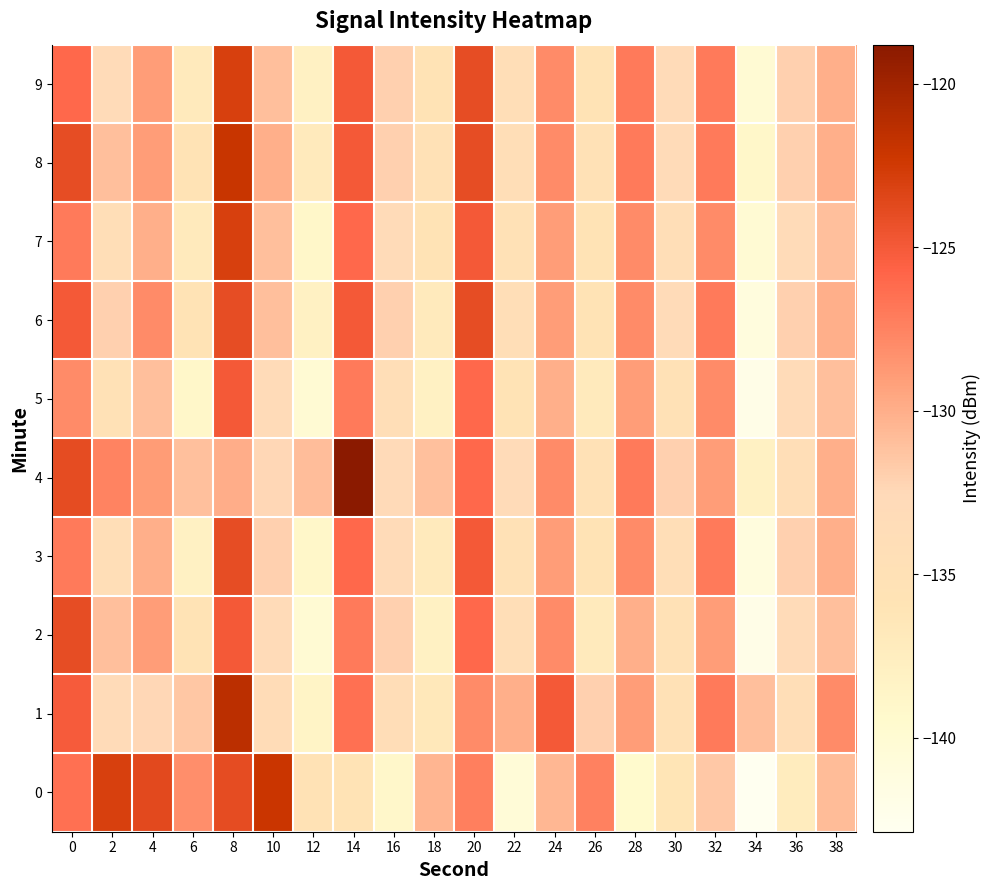

Reading left to right, list all the values displayed in this chart.

0: 0=-126.5	2=-123.0	4=-123.8	6=-128.2	8=-123.9	10=-122.1	12=-135.6	14=-135.9	16=-139.1	18=-130.4	20=-127.3	22=-140.5	24=-130.5	26=-127.4	28=-139.5	30=-136.2	32=-131.5	34=-142.9	36=-137.3	38=-130.8
1: 0=-125.2	2=-133.0	4=-132.4	6=-131.5	8=-121.4	10=-133.4	12=-138.5	14=-126.4	16=-133.9	18=-136.7	20=-128.0	22=-130.0	24=-125.0	26=-132.0	28=-129.0	30=-135.0	32=-127.0	34=-131.0	36=-134.0	38=-128.0
2: 0=-124.0	2=-131.0	4=-129.0	6=-136.0	8=-125.0	10=-133.0	12=-140.0	14=-127.0	16=-132.0	18=-138.0	20=-126.0	22=-134.0	24=-128.0	26=-137.0	28=-130.0	30=-135.0	32=-129.0	34=-142.0	36=-133.0	38=-131.0
3: 0=-127.0	2=-134.0	4=-130.0	6=-138.0	8=-124.0	10=-132.0	12=-139.0	14=-126.0	16=-133.0	18=-137.0	20=-125.0	22=-135.0	24=-129.0	26=-136.0	28=-128.0	30=-134.0	32=-127.0	34=-141.0	36=-132.0	38=-130.0
4: 0=-123.9	2=-127.5	4=-128.9	6=-131.1	8=-129.9	10=-132.4	12=-130.9	14=-118.8	16=-132.7	18=-131.1	20=-126.0	22=-133.0	24=-128.0	26=-135.0	28=-127.0	30=-132.0	32=-129.0	34=-138.0	36=-134.0	38=-130.0
5: 0=-128.0	2=-135.0	4=-131.0	6=-139.0	8=-125.0	10=-133.0	12=-140.0	14=-127.0	16=-134.0	18=-138.0	20=-126.0	22=-136.0	24=-130.0	26=-137.0	28=-129.0	30=-135.0	32=-128.0	34=-142.0	36=-133.0	38=-131.0
6: 0=-125.0	2=-132.0	4=-128.0	6=-136.0	8=-124.0	10=-131.0	12=-138.0	14=-125.0	16=-132.0	18=-137.0	20=-124.0	22=-134.0	24=-129.0	26=-136.0	28=-128.0	30=-133.0	32=-127.0	34=-141.0	36=-132.0	38=-130.0
7: 0=-127.0	2=-134.0	4=-130.0	6=-137.0	8=-123.0	10=-131.0	12=-139.0	14=-126.0	16=-133.0	18=-136.0	20=-125.0	22=-135.0	24=-129.0	26=-136.0	28=-128.0	30=-134.0	32=-128.0	34=-140.0	36=-133.0	38=-131.0
8: 0=-124.0	2=-131.0	4=-129.0	6=-136.0	8=-122.0	10=-130.0	12=-137.0	14=-125.0	16=-132.0	18=-135.0	20=-124.0	22=-134.0	24=-128.0	26=-135.0	28=-127.0	30=-133.0	32=-127.0	34=-139.0	36=-132.0	38=-130.0
9: 0=-126.0	2=-133.0	4=-129.0	6=-137.0	8=-123.0	10=-131.0	12=-138.0	14=-125.0	16=-132.0	18=-136.0	20=-124.0	22=-134.0	24=-128.0	26=-136.0	28=-127.0	30=-133.0	32=-127.0	34=-140.0	36=-132.0	38=-130.0